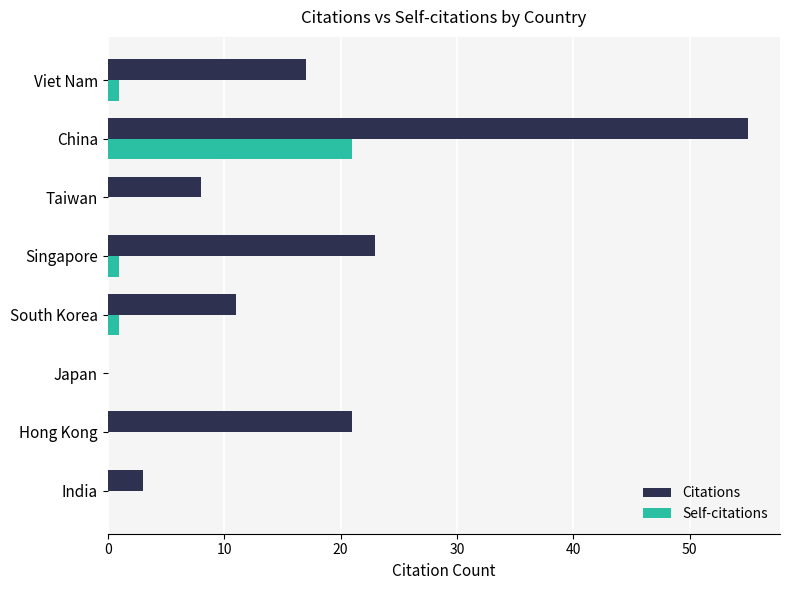

What is the greatest value displayed?

55